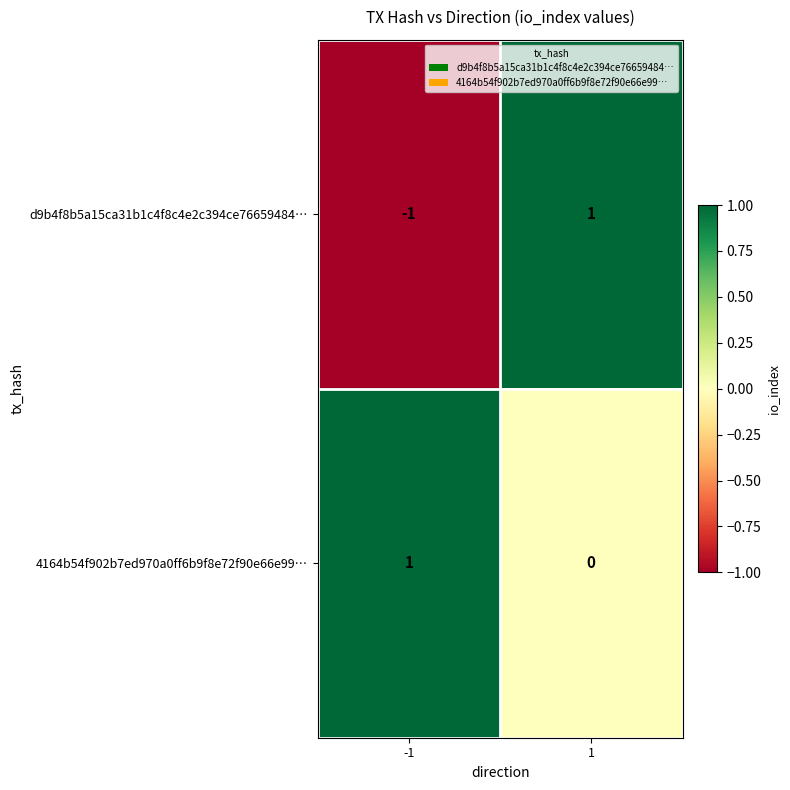

Which series has the largest total across all categories?

4164b54f902b7ed970a0ff6b9f8e72f90e66e99…